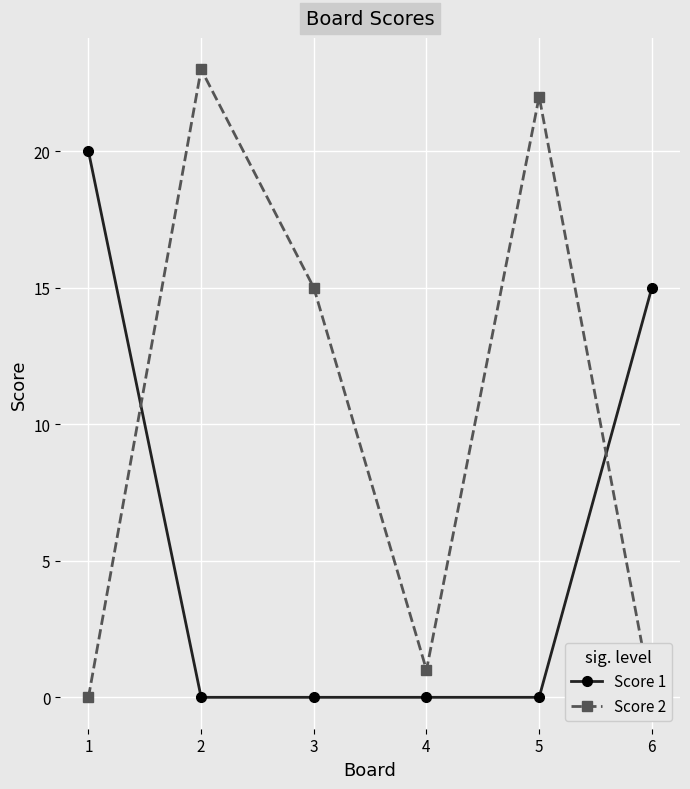

Which category has the lowest value in the Score 2 series?

1